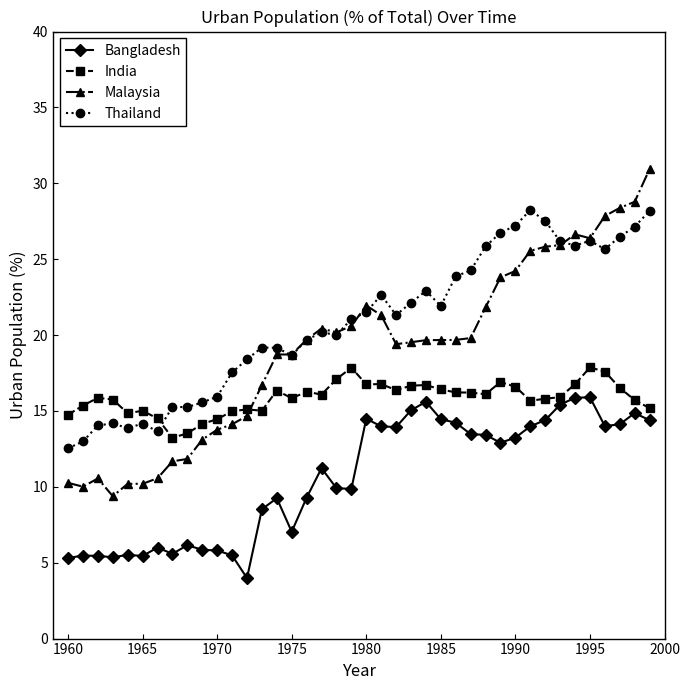

What is the maximum value shown in the chart?

30.9